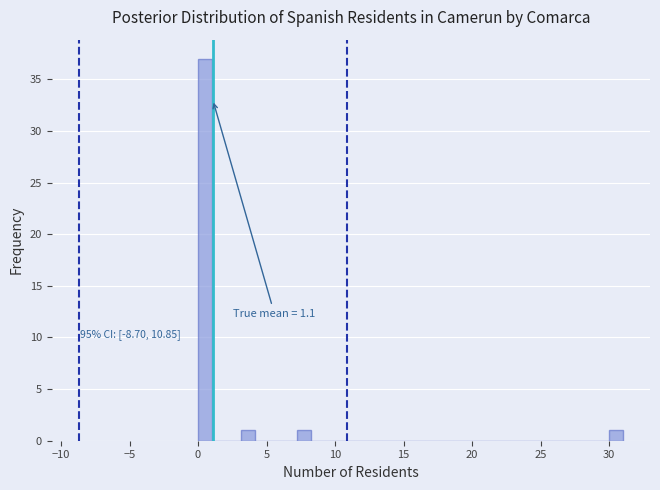

Read against the x-axis, roughly where is the centre of the tallest bar?

0.5